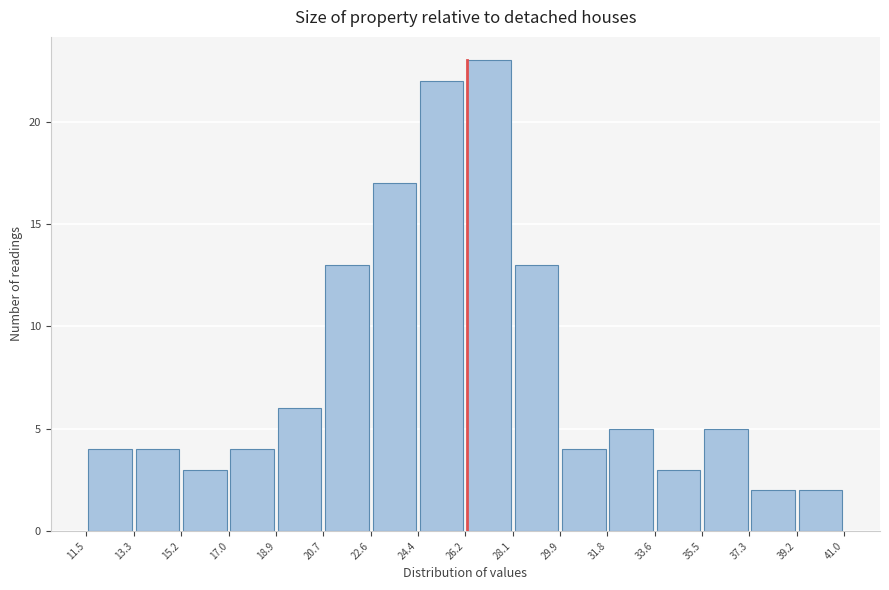

Reading left to right, transcribe this chart: for each bar, give the range it covers on the x-axis and its height. The values are not printed on the chart, so give them approximately, as read against the axis.

11.5 to 13.3: 4
13.3 to 15.2: 4
15.2 to 17.0: 3
17.0 to 18.9: 4
18.9 to 20.7: 6
20.7 to 22.6: 13
22.6 to 24.4: 17
24.4 to 26.2: 22
26.2 to 28.1: 23
28.1 to 29.9: 13
29.9 to 31.8: 4
31.8 to 33.6: 5
33.6 to 35.5: 3
35.5 to 37.3: 5
37.3 to 39.2: 2
39.2 to 41.0: 2